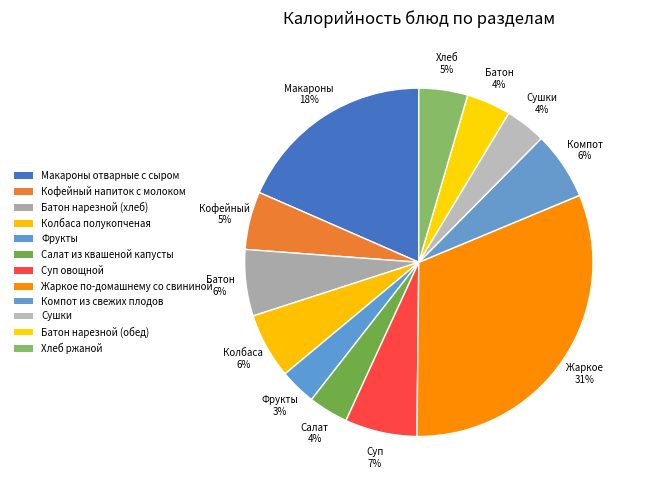

What is the total percentage of Фрукты and Макароны отварные с сыром?

21.8%